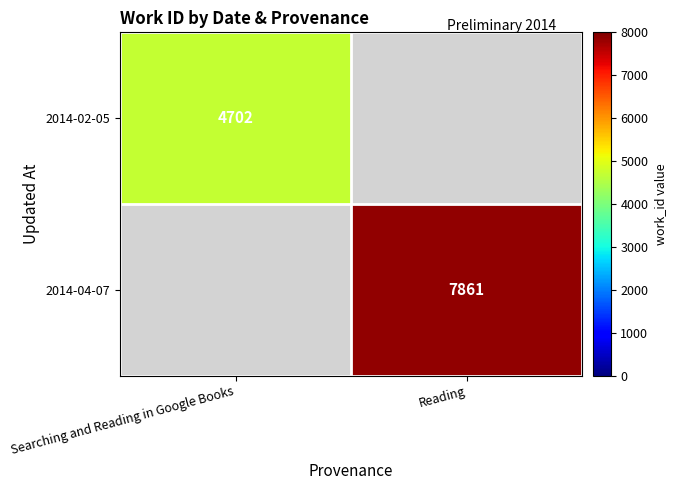

At how many categories does at least one series exceed 6841?

1